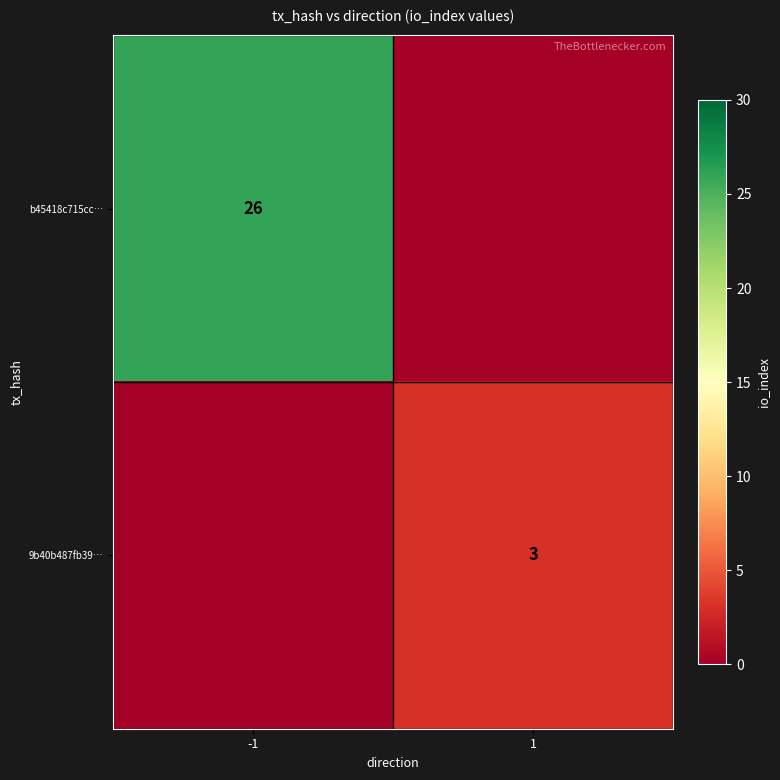

True or false: b45418c715cc… has a value of 26 at -1.

True